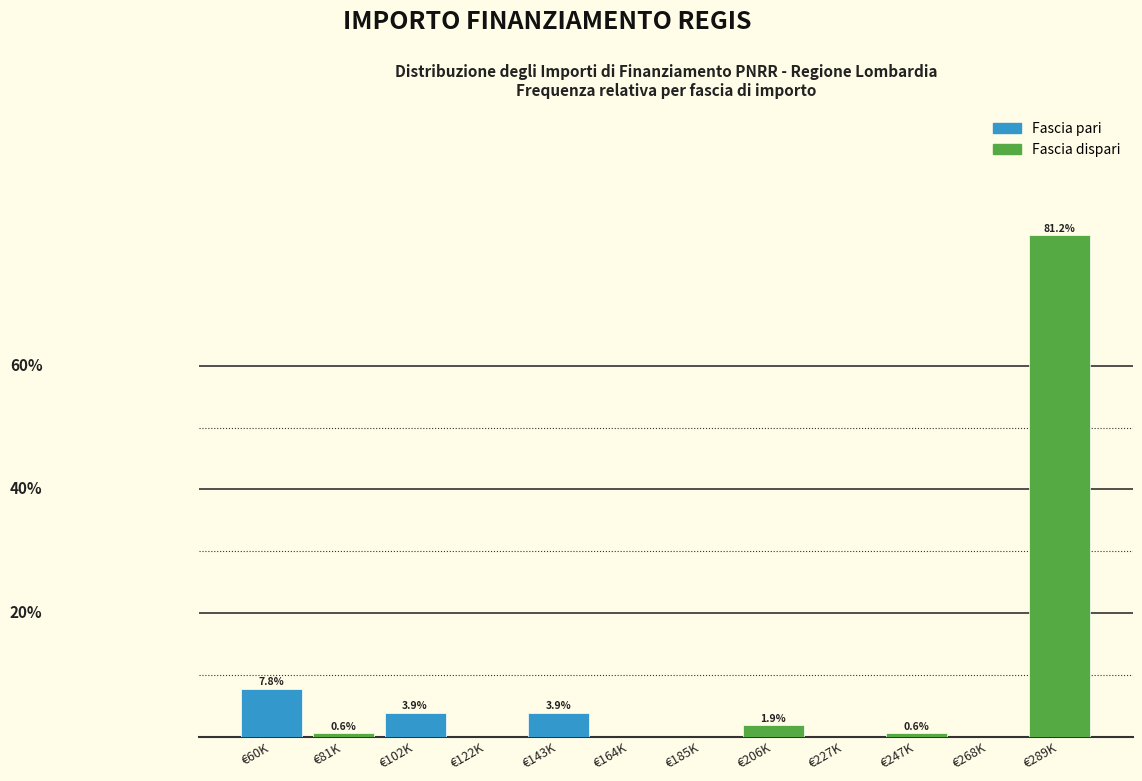

Where is the data nearest to the value 40?

€60K